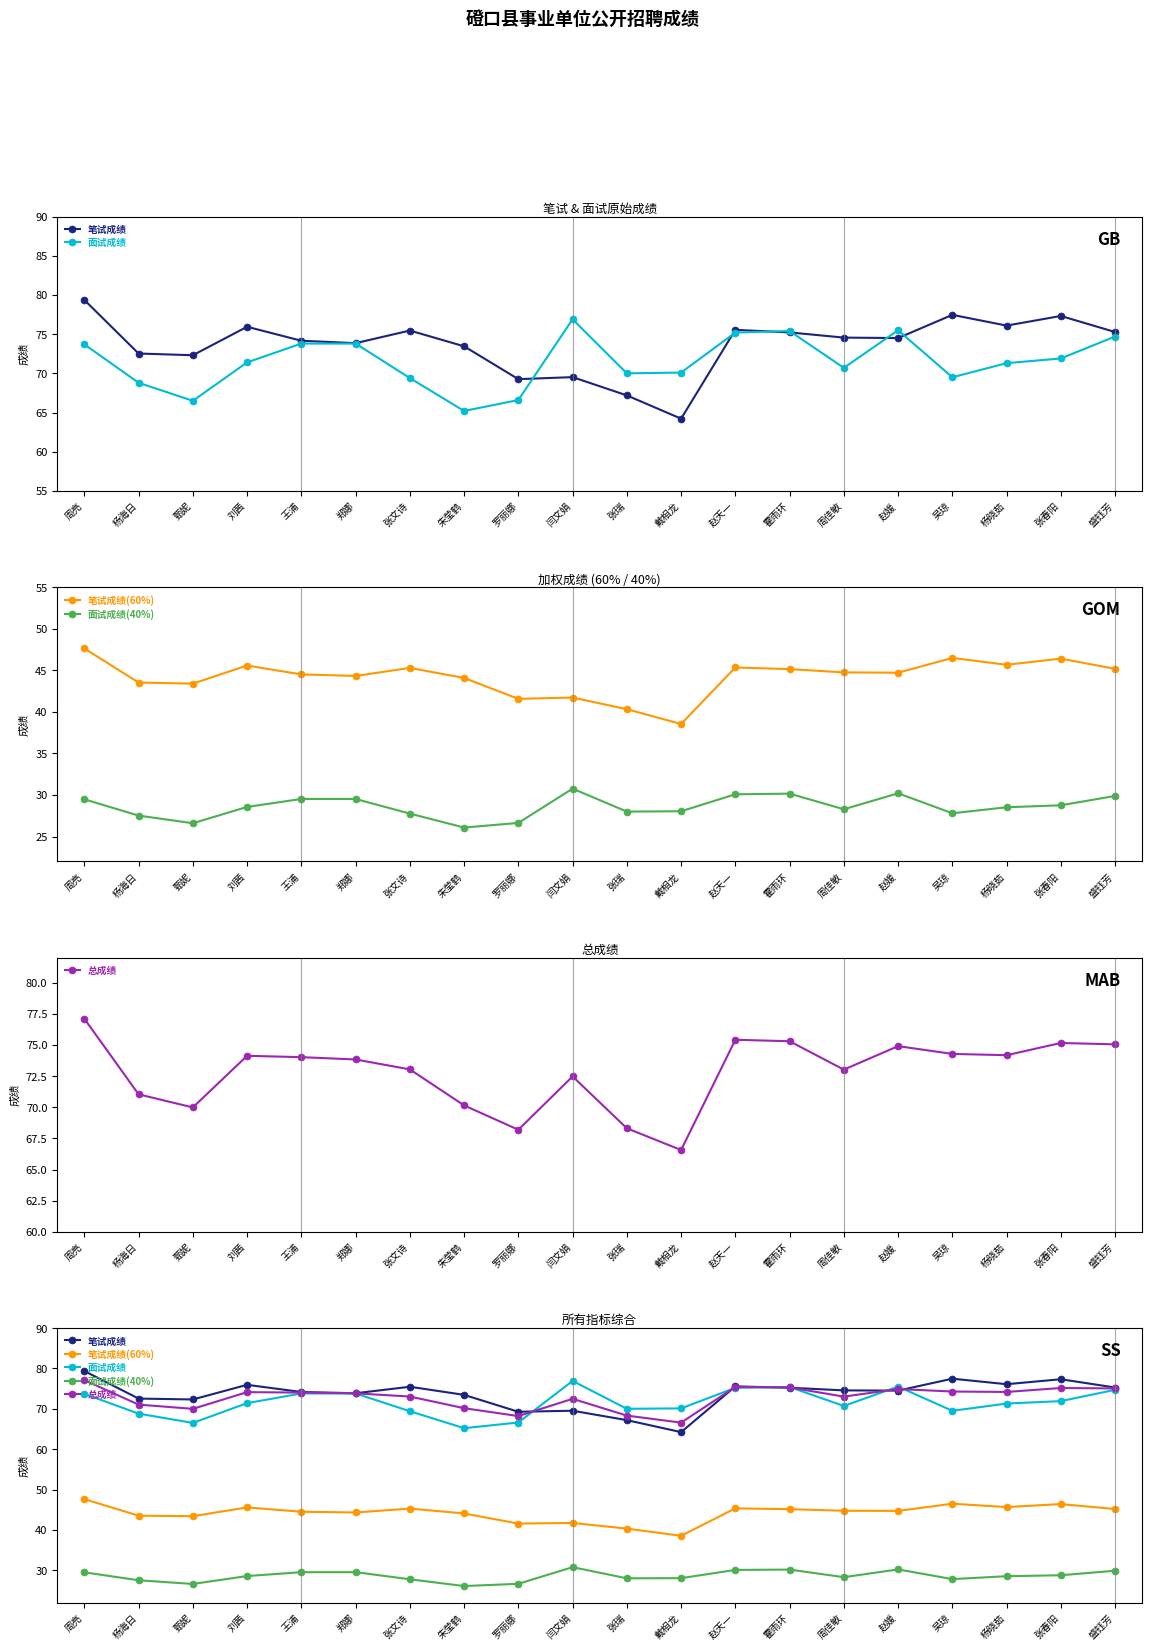

How many lines are shown in the chart?

5